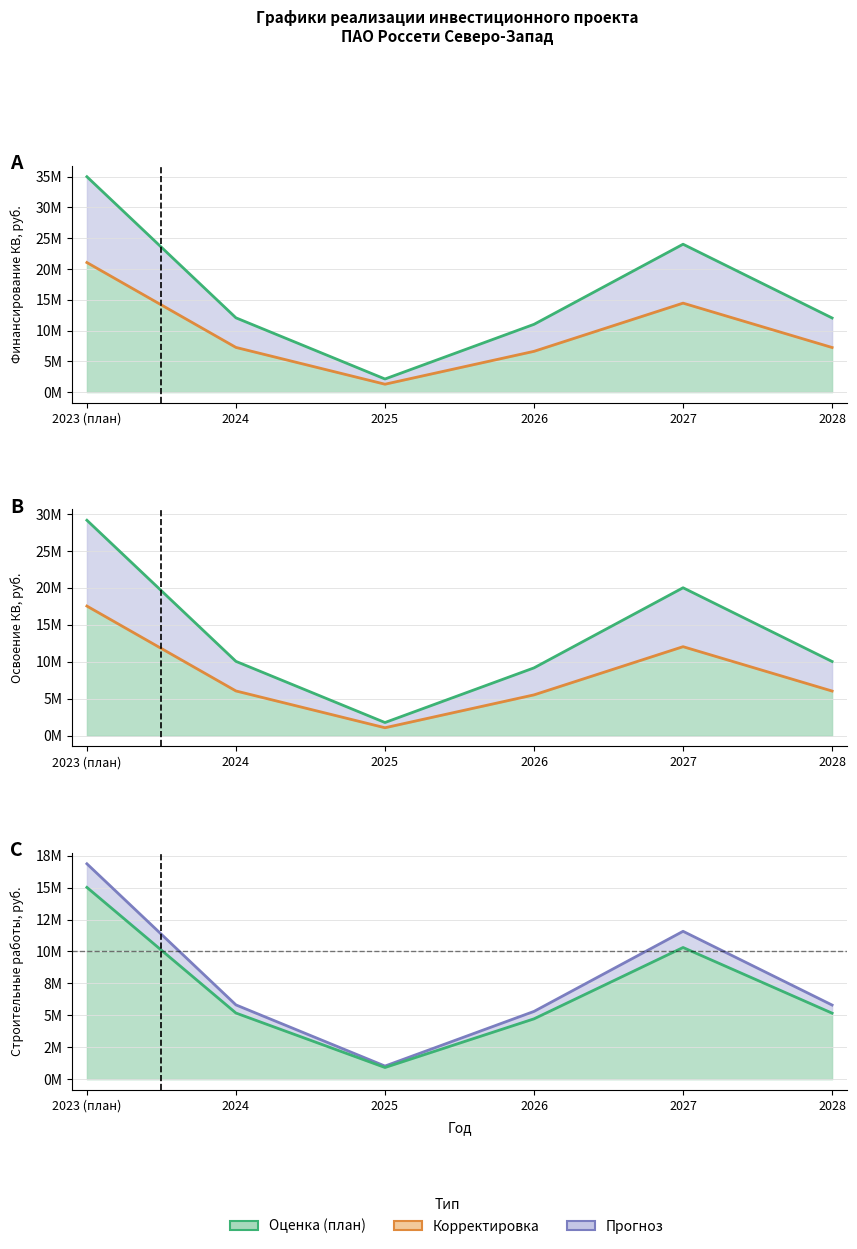

Count the number of categories in the chart.

6